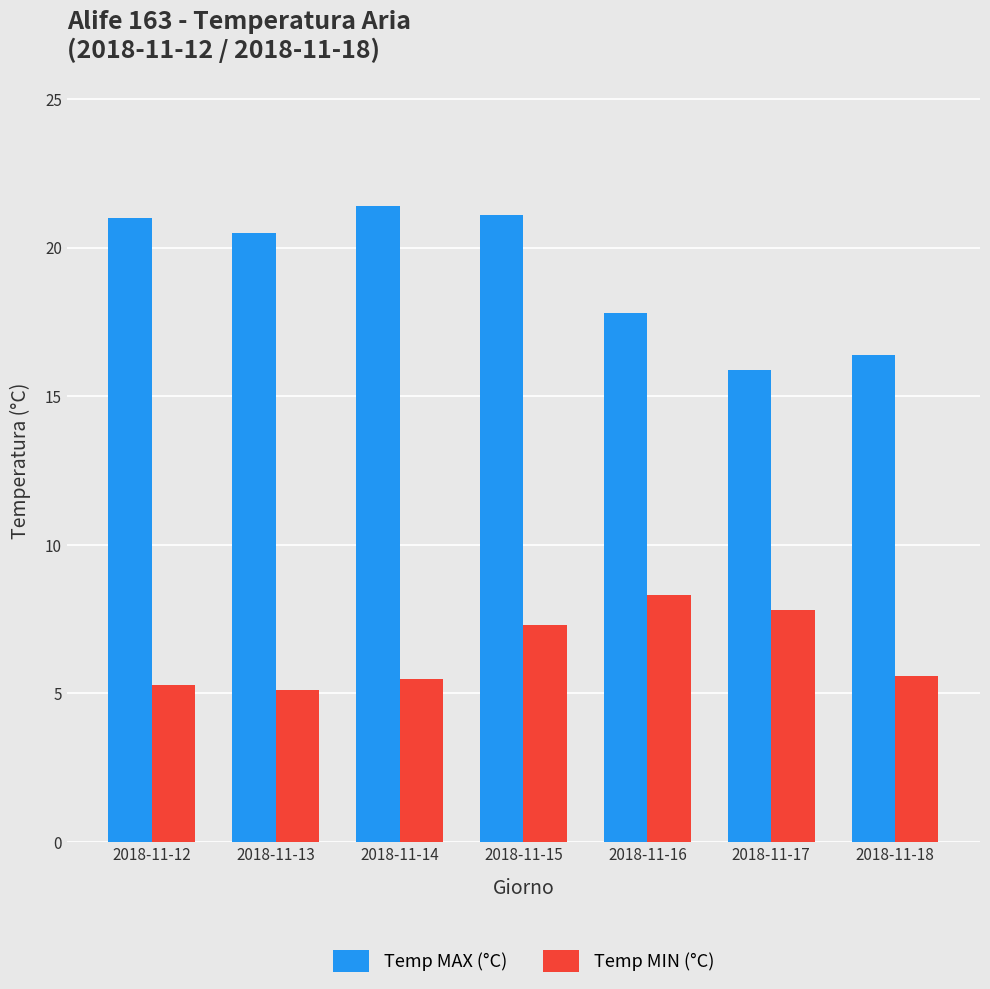

Which series has the largest range (max minus min)?

Temp MAX (°C)